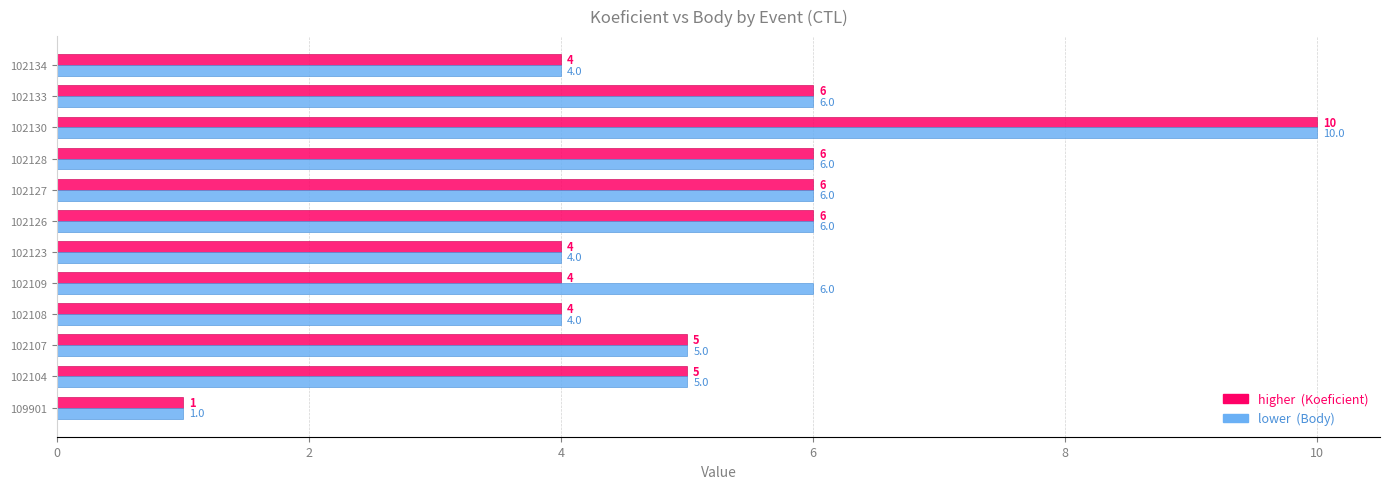

At which category is the sum across all series the highest?

102130